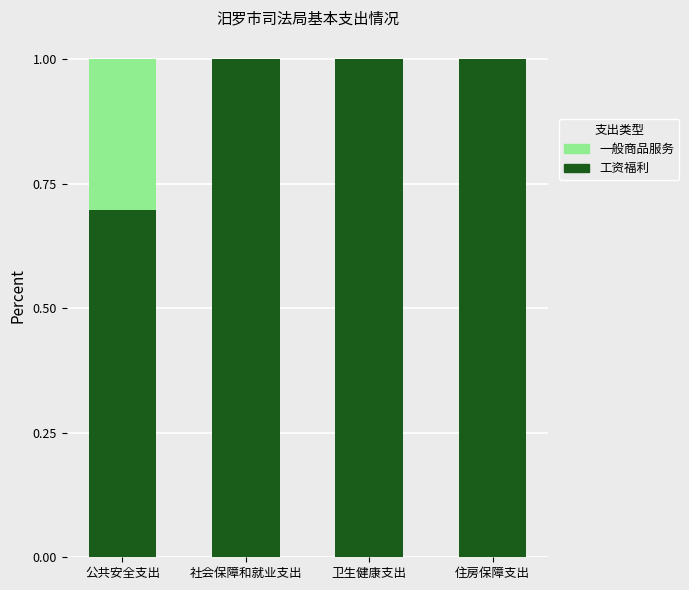

What is the total value across all series at 公共安全支出?

1.0